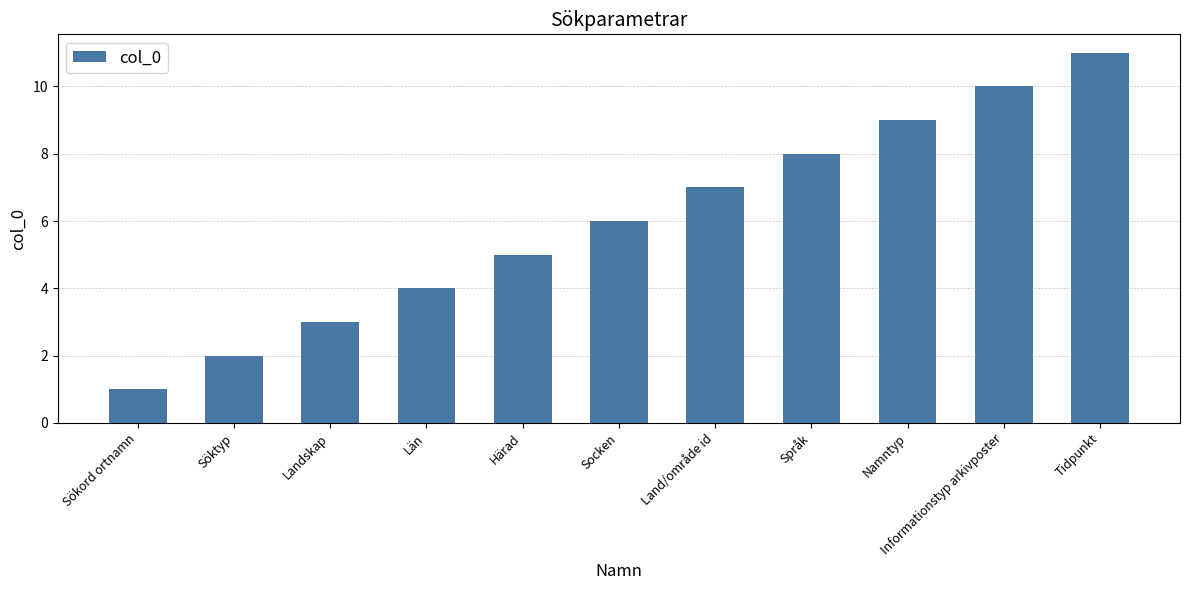

What is the label of the 6th bar from the left?

Socken